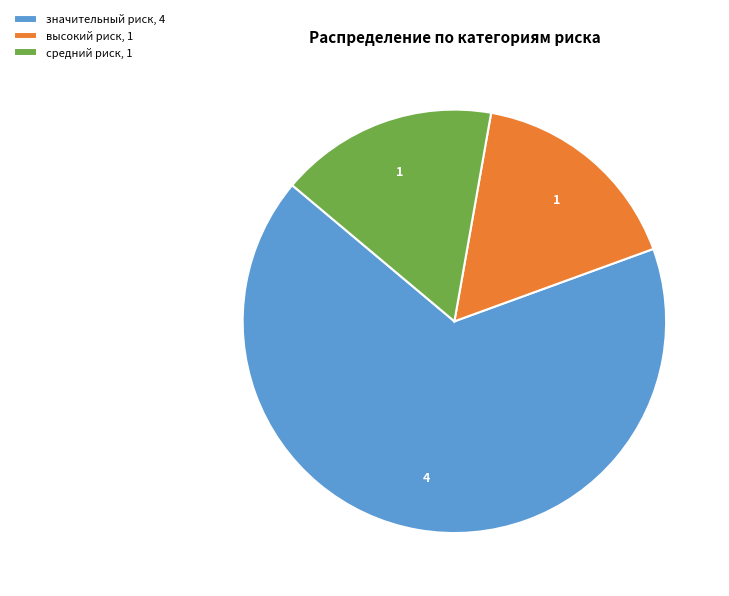

Does значительный риск, 4 represent more than half of the total?

Yes